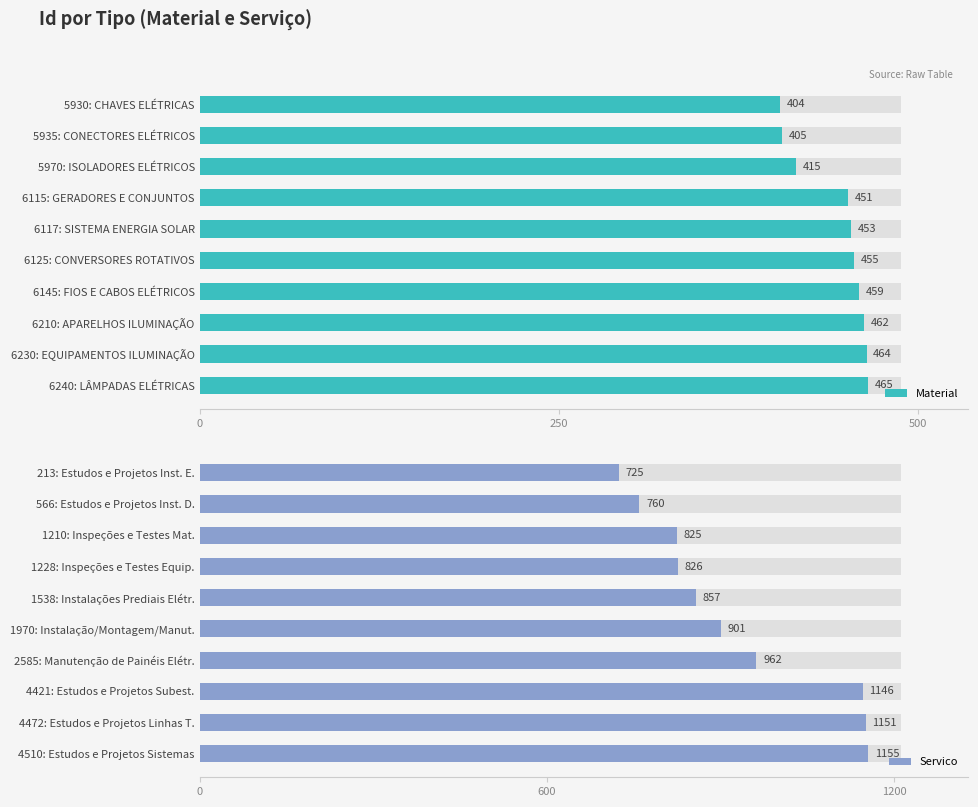

How many values in the Material series exceed 455?

4